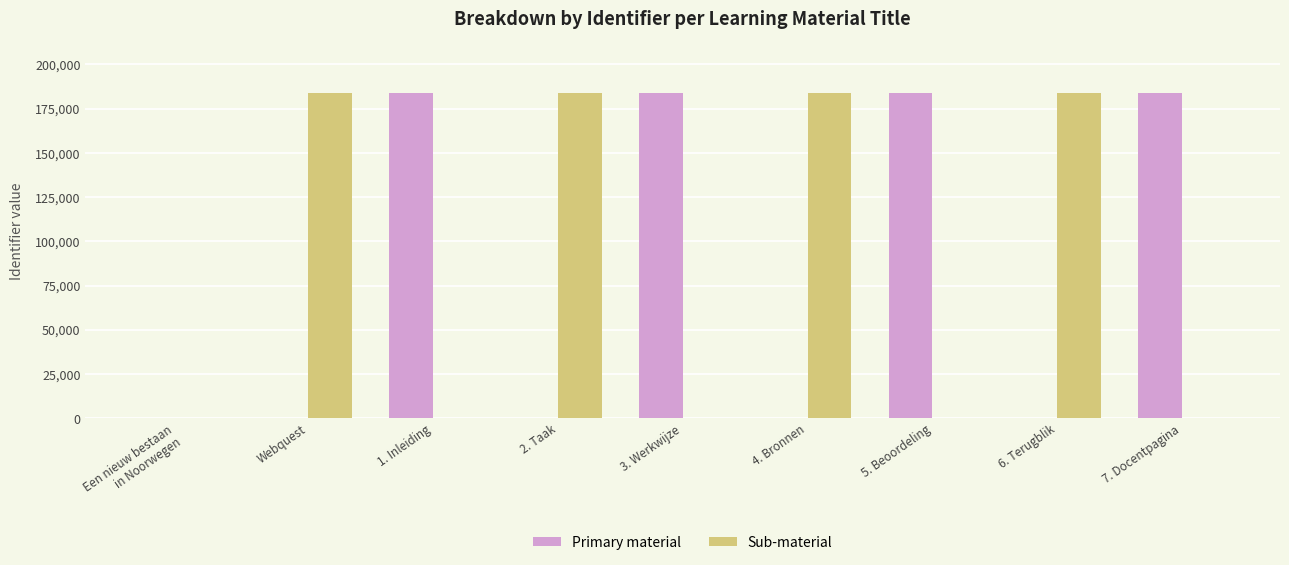

The value of Sub-material at 7. Docentpagina is 108200. True or false?

False